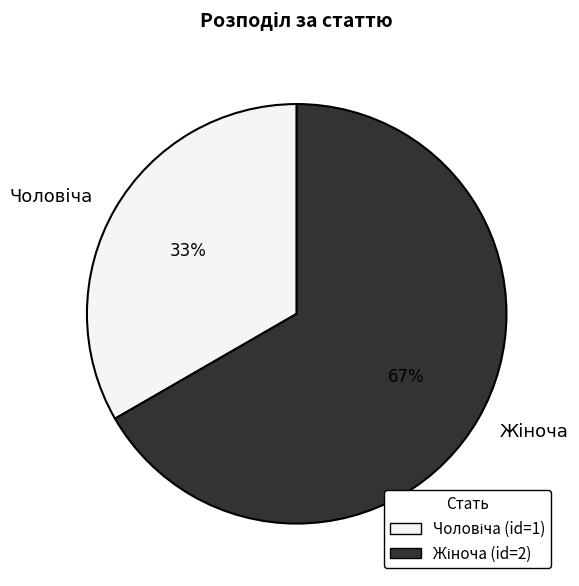

Is there a majority slice in this chart?

Yes